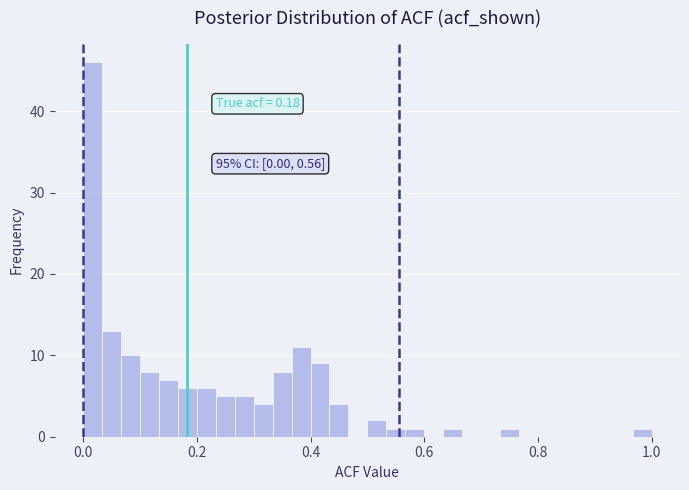

Read against the x-axis, roughly where is the centre of the tallest bar?

0.02